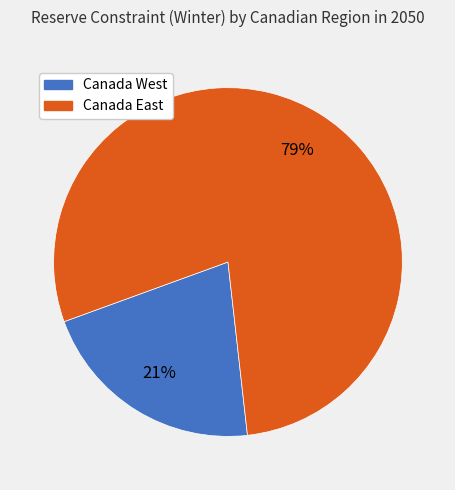

To the nearest percent, what is the difference between the largest and smallest slice percentages?

58%